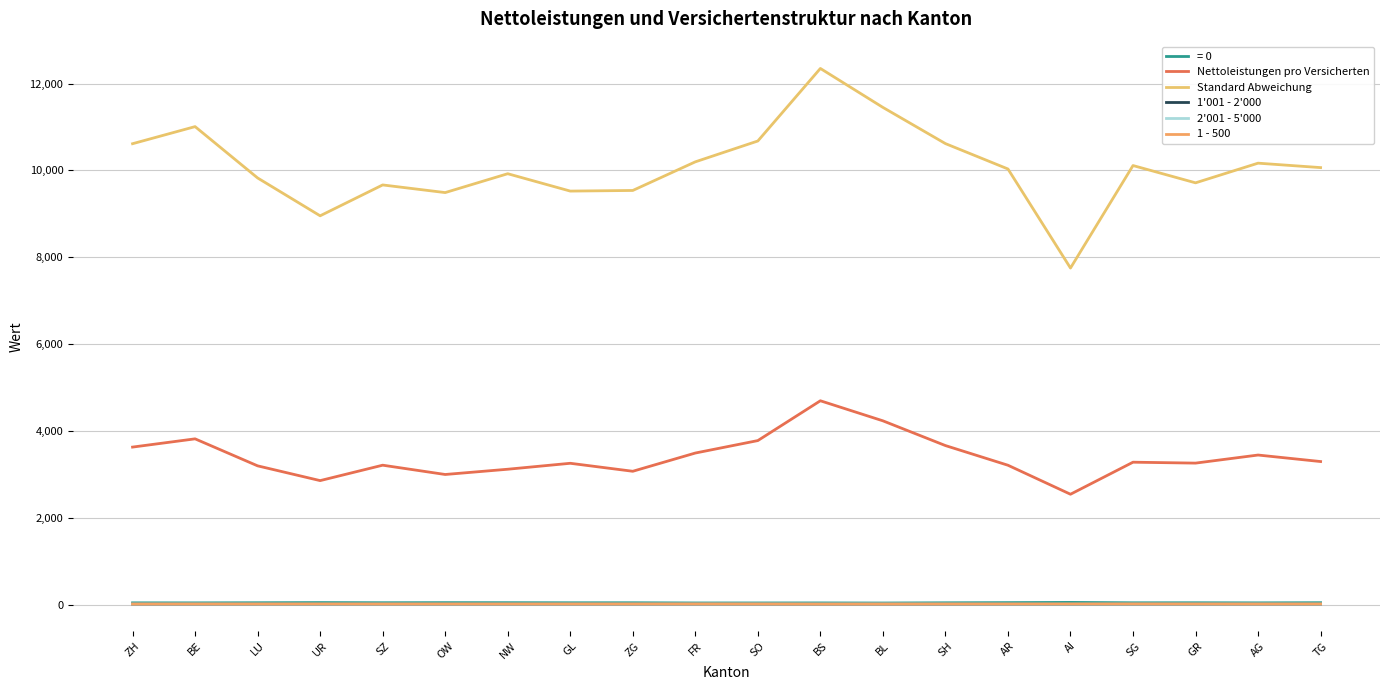

What is the total value across all series at GL?

12854.4